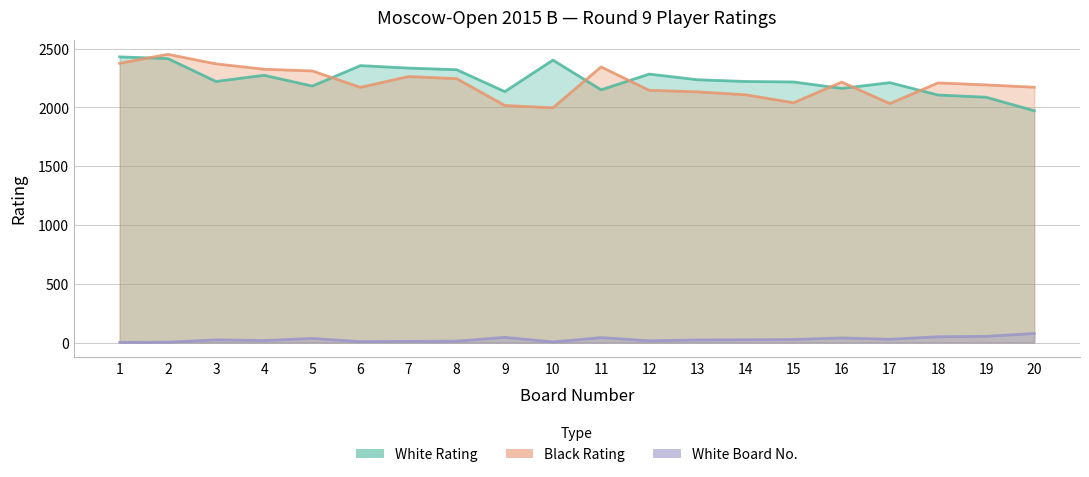

What is the difference between the maximum and minimum values in the White Rating series?

458